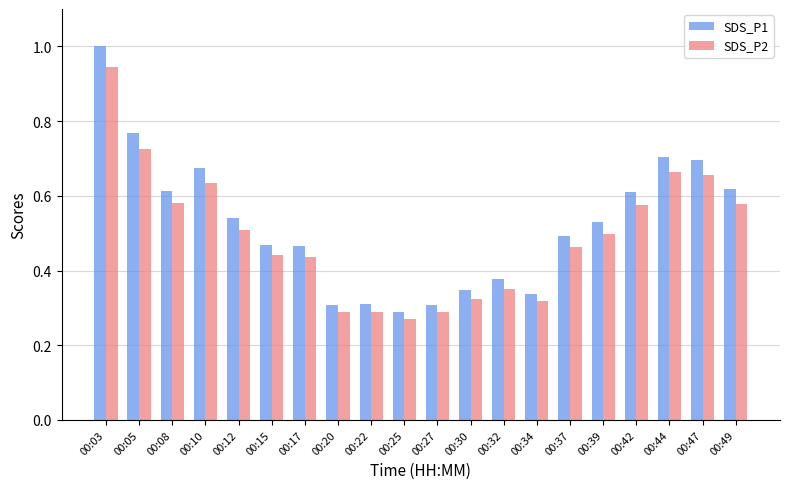

How many bars are there in each group?

2